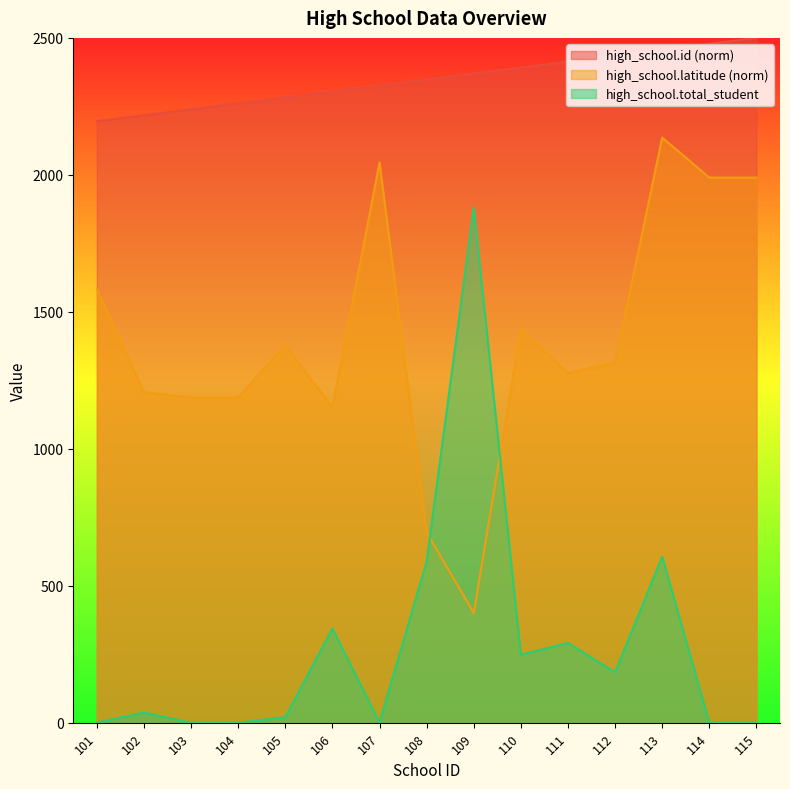

Where is the first local maximum for high_school.latitude?

105